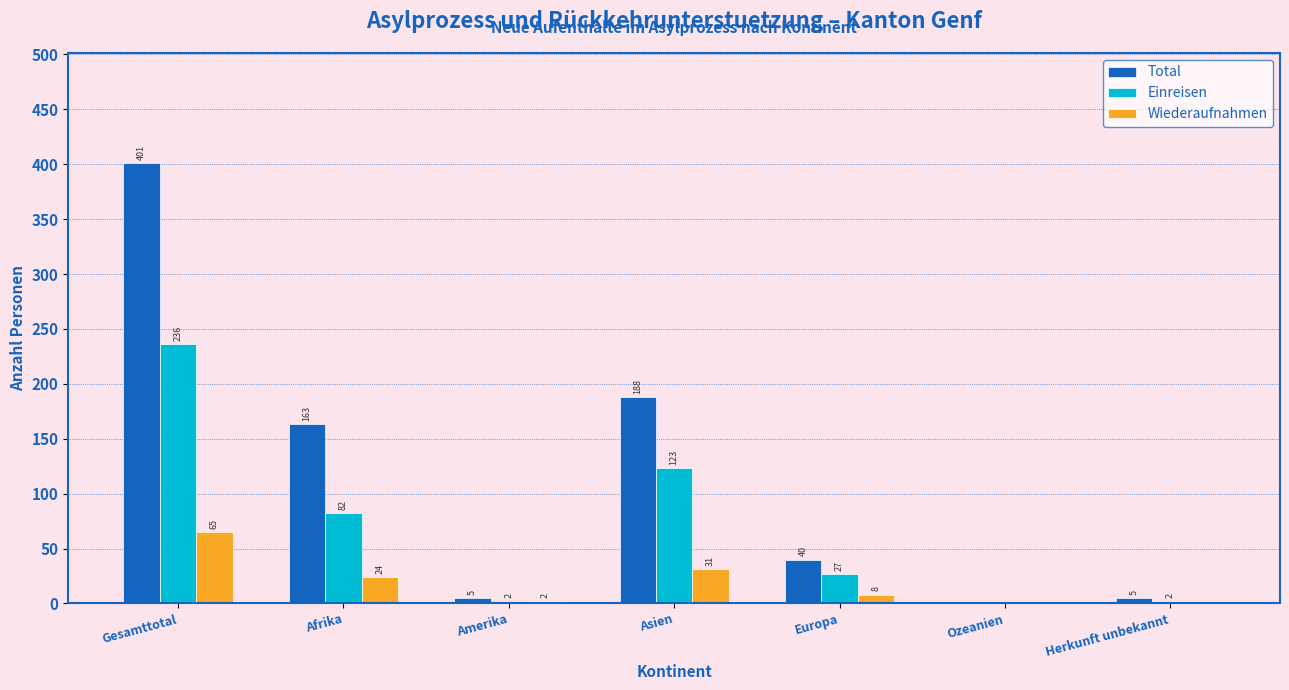

Reading left to right, transcribe all the data shown in this chart.

Total: Gesamttotal=401	Afrika=163	Amerika=5	Asien=188	Europa=40	Ozeanien=0	Herkunft unbekannt=5
Einreisen: Gesamttotal=236	Afrika=82	Amerika=2	Asien=123	Europa=27	Ozeanien=0	Herkunft unbekannt=2
Wiederaufnahmen: Gesamttotal=65	Afrika=24	Amerika=2	Asien=31	Europa=8	Ozeanien=0	Herkunft unbekannt=0